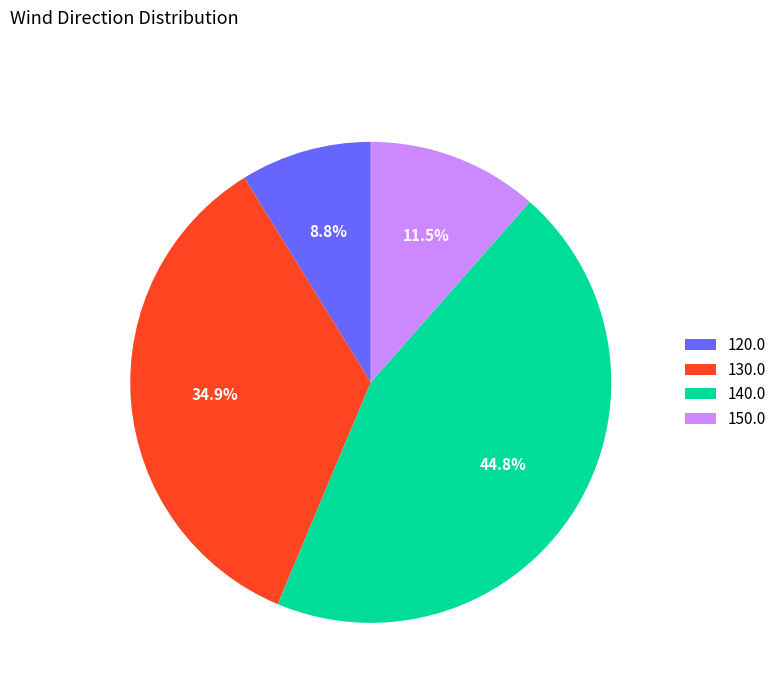

How much of the chart is everything except 130.0?

65.1%